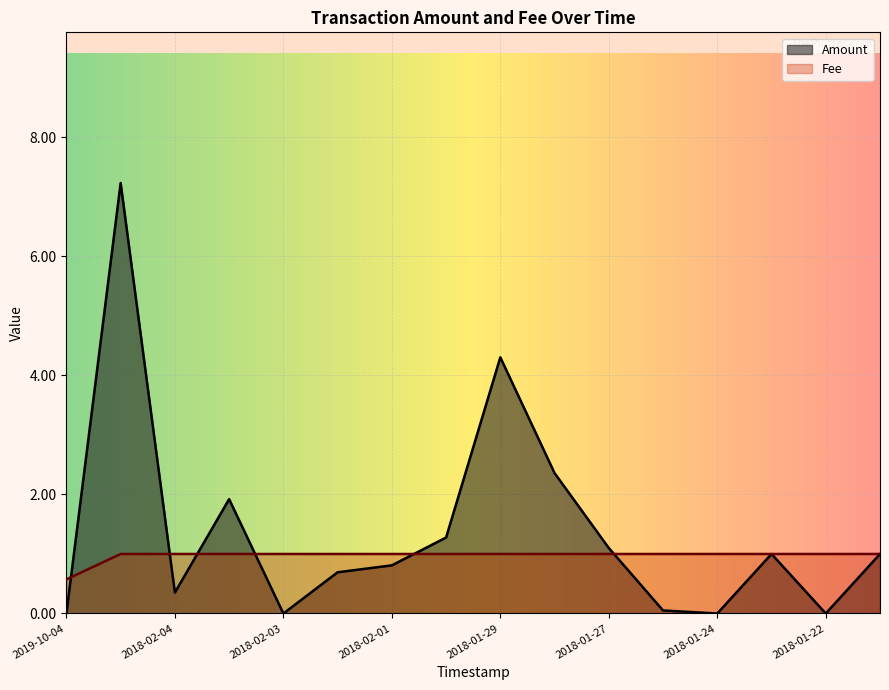

List the labels in order of Fee value, largest first.

2018-02-06, 2018-02-04, 2018-02-03, 2018-02-03, 2018-02-02, 2018-02-01, 2018-01-31, 2018-01-29, 2018-01-28, 2018-01-27, 2018-01-26, 2018-01-24, 2018-01-24, 2018-01-22, 2018-01-21, 2019-10-04